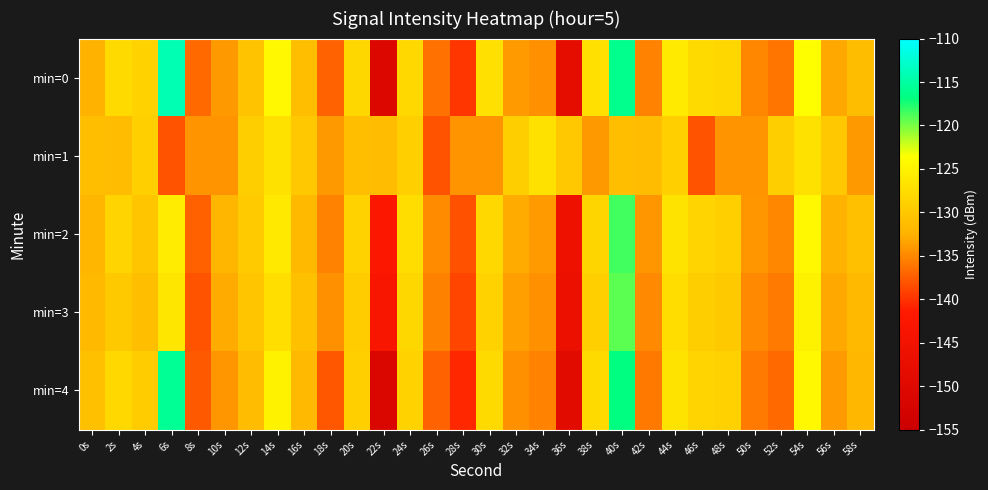

Reading left to right, extract all data points from this chart.

min=0: 0s=-132.5	2s=-127.8	4s=-128.8	6s=-114.2	8s=-136.8	10s=-133.9	12s=-130.5	14s=-124.3	16s=-130.9	18s=-137.2	20s=-128.2	22s=-150.5	24s=-128.0	26s=-136.3	28s=-139.9	30s=-127.1	32s=-133.8	34s=-134.5	36s=-148.2	38s=-127.1	40s=-116.0	42s=-135.2	44s=-126.0	46s=-127.8	48s=-128.2	50s=-135.1	52s=-136.1	54s=-123.6	56s=-133.2	58s=-131.1
min=1: 0s=-130.9	2s=-131.3	4s=-129.0	6s=-138.1	8s=-134.4	10s=-134.3	12s=-129.2	14s=-126.9	16s=-130.0	18s=-134.0	20s=-130.9	22s=-131.3	24s=-129.0	26s=-138.1	28s=-134.4	30s=-134.3	32s=-129.2	34s=-126.9	36s=-130.0	38s=-134.0	40s=-130.9	42s=-131.3	44s=-129.0	46s=-138.1	48s=-134.4	50s=-134.3	52s=-129.2	54s=-126.9	56s=-130.0	58s=-134.0
min=2: 0s=-132.0	2s=-128.5	4s=-130.2	6s=-125.8	8s=-137.4	10s=-132.1	12s=-129.6	14s=-126.0	16s=-131.5	18s=-135.2	20s=-128.8	22s=-142.3	24s=-127.5	26s=-134.7	28s=-138.2	30s=-128.0	32s=-132.9	34s=-133.8	36s=-145.6	38s=-128.3	40s=-118.5	42s=-134.1	44s=-126.8	46s=-128.5	48s=-129.0	50s=-134.2	52s=-135.1	54s=-124.3	56s=-132.5	58s=-130.8
min=3: 0s=-131.5	2s=-129.8	4s=-131.0	6s=-126.5	8s=-138.1	10s=-133.0	12s=-130.2	14s=-127.4	16s=-130.8	18s=-134.6	20s=-129.5	22s=-143.1	24s=-128.2	26s=-135.4	28s=-139.0	30s=-128.7	32s=-133.6	34s=-134.5	36s=-146.3	38s=-129.0	40s=-119.2	42s=-134.8	44s=-127.5	46s=-129.2	48s=-129.7	50s=-134.9	52s=-135.8	54s=-125.0	56s=-133.2	58s=-131.5
min=4: 0s=-130.8	2s=-128.1	4s=-129.5	6s=-115.8	8s=-137.6	10s=-134.2	12s=-131.3	14s=-125.1	16s=-131.7	18s=-137.9	20s=-129.0	22s=-151.2	24s=-128.7	26s=-137.1	28s=-140.6	30s=-127.9	32s=-134.6	34s=-135.3	36s=-149.0	38s=-127.9	40s=-116.8	42s=-135.9	44s=-126.7	46s=-128.5	48s=-128.9	50s=-135.8	52s=-136.8	54s=-124.3	56s=-133.9	58s=-131.8